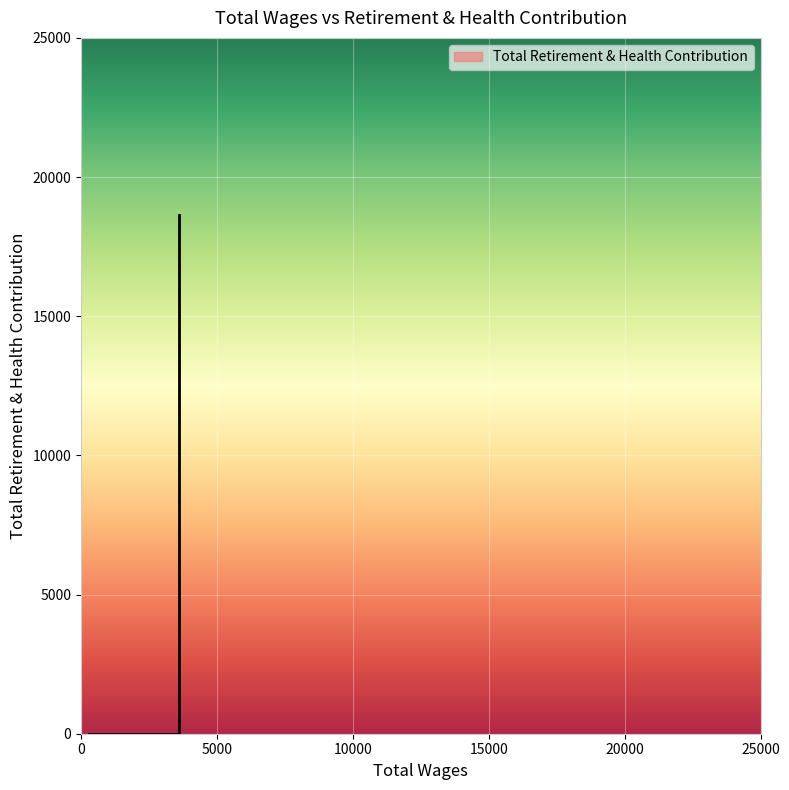

Which label corresponds to the smallest value in the chart?

3600.0